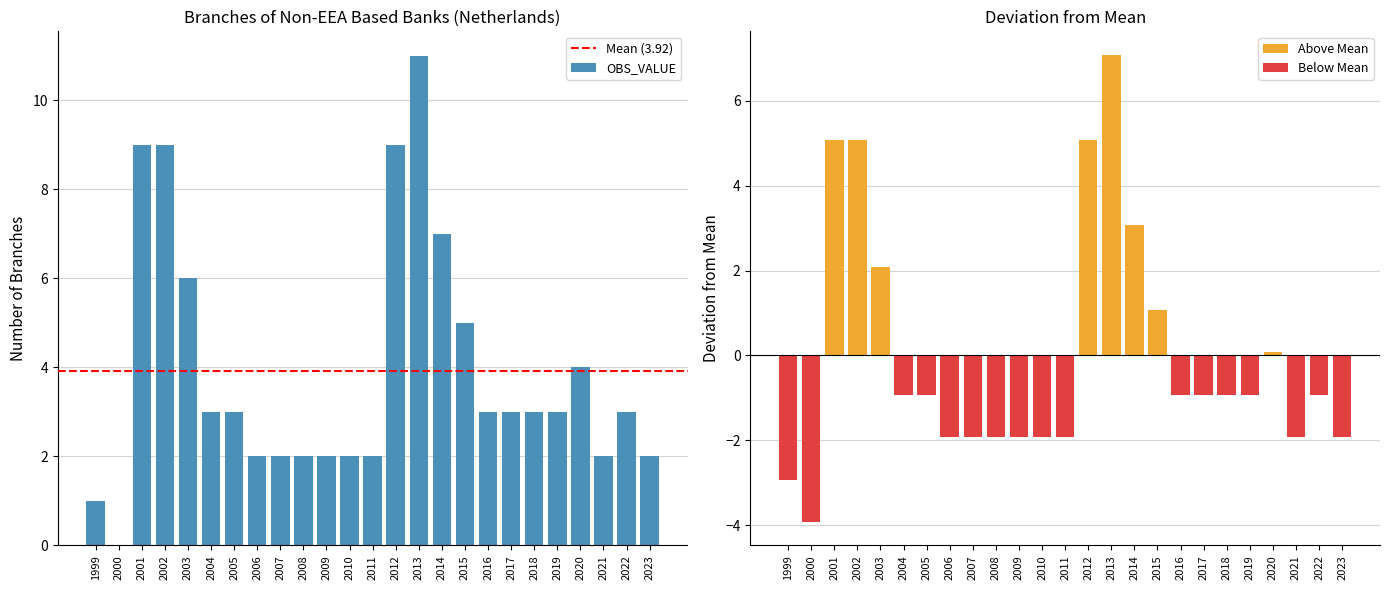

What is the value of the 15th bar from the left?

11